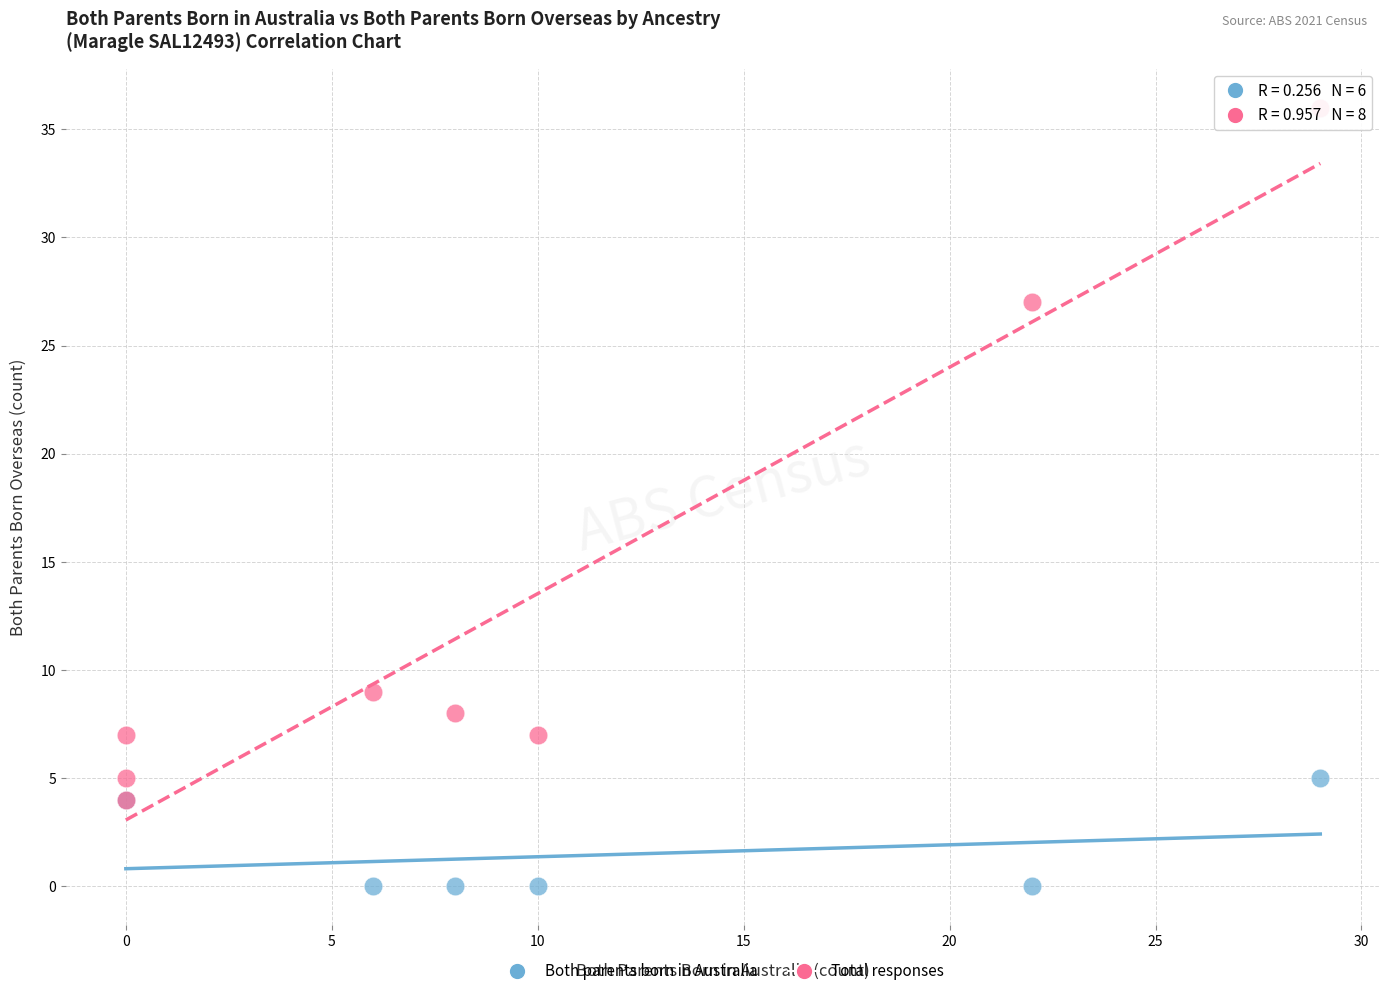

What are all the series names shown in the legend?

Both parents born in Australia, Total responses